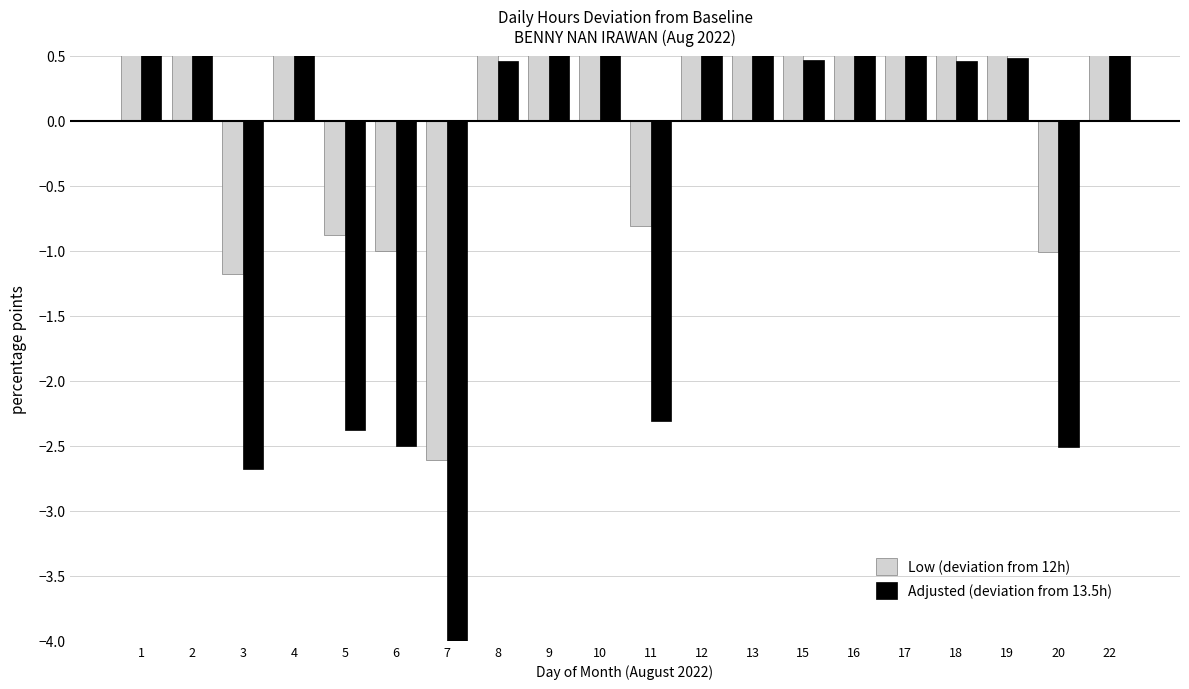

What is the value of the Low (deviation from 12h) bar at the 1st from the left?

2.3